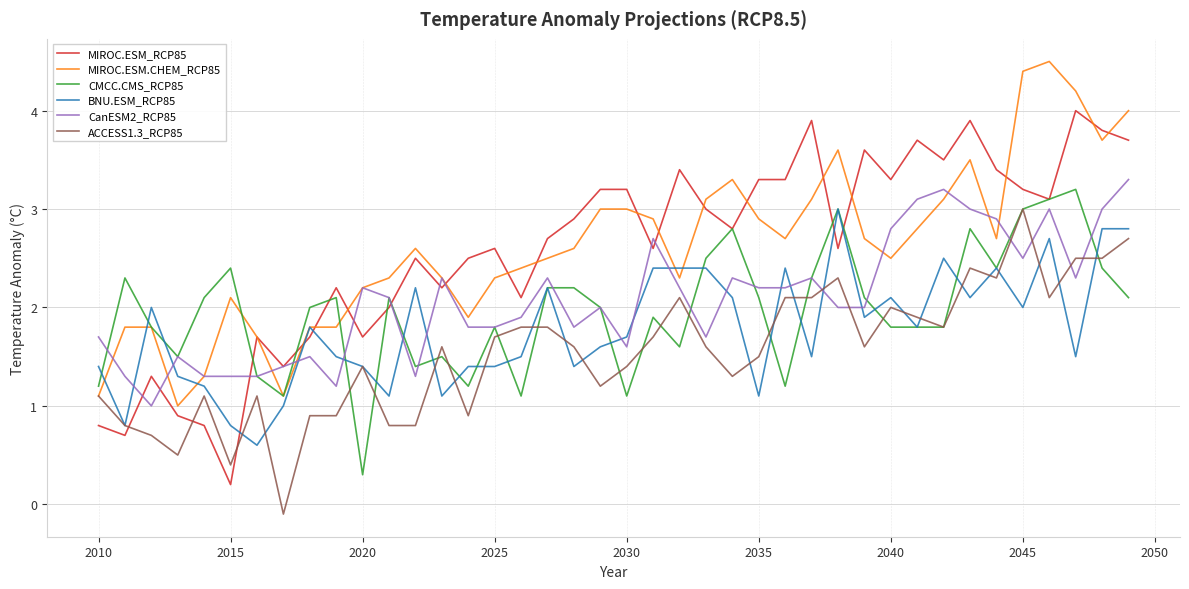

What is the highest value of the CanESM2_RCP85 series?

3.3